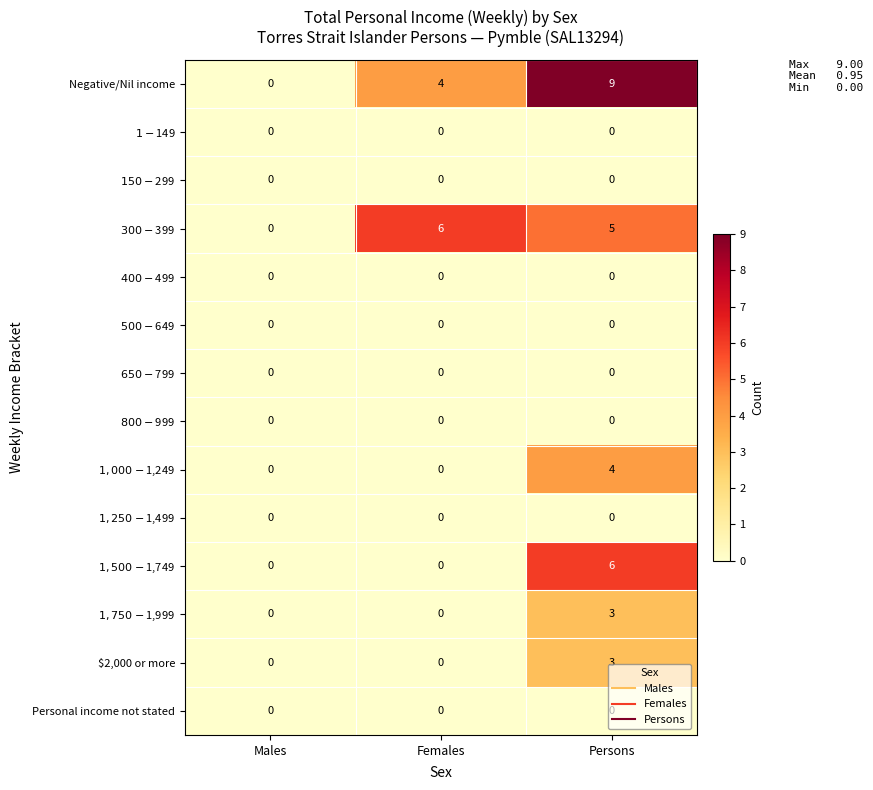

Is it true that Negative/Nil income equals 5 at Persons?

False